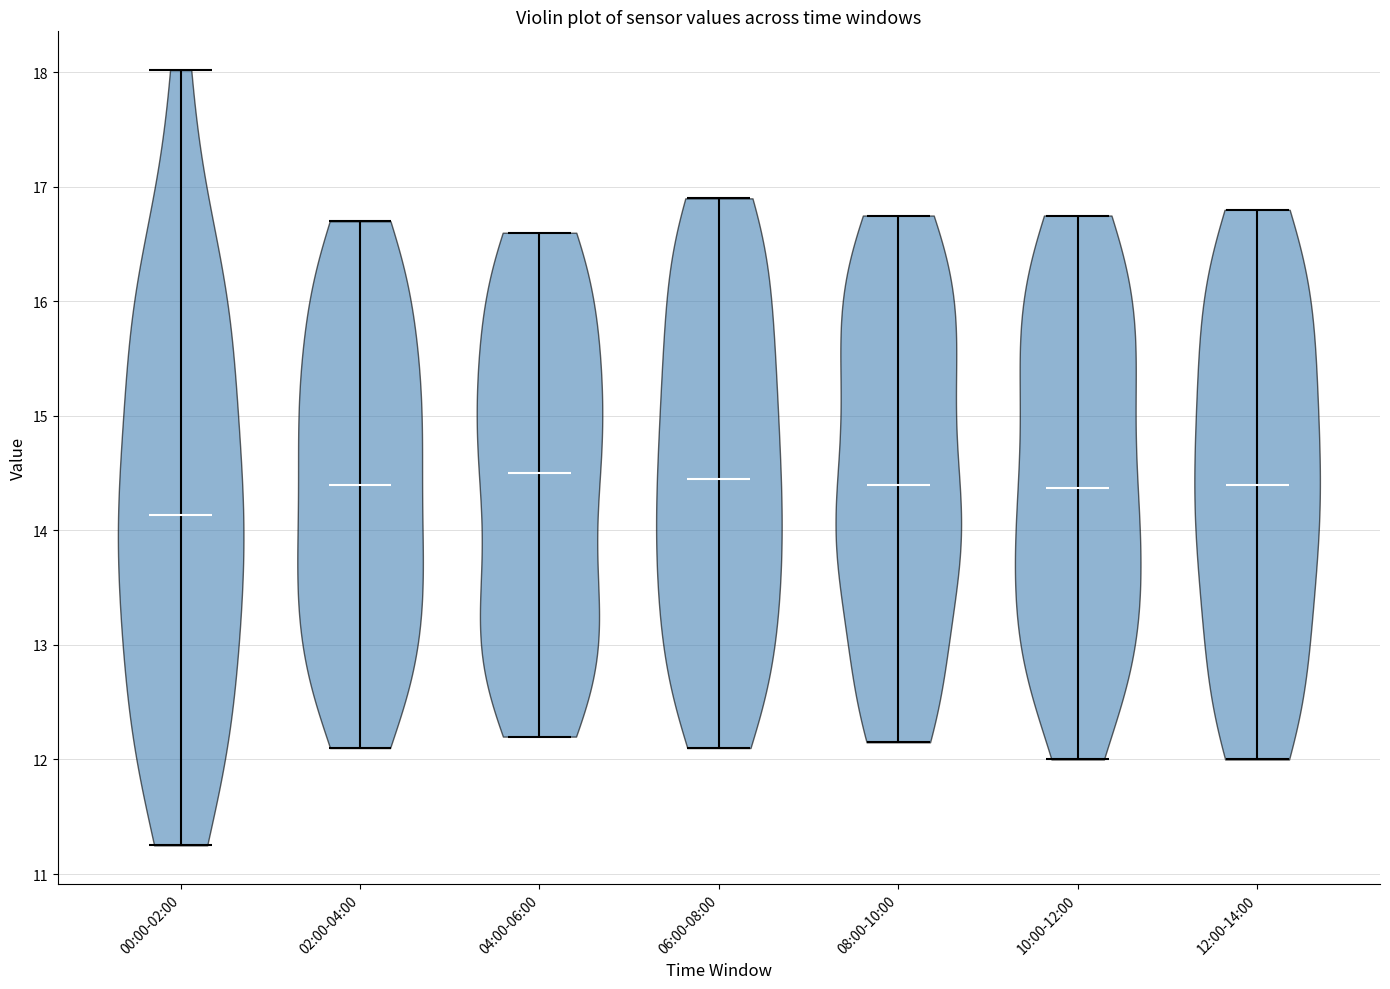

What is the highest point the violin for 00:00-02:00 reaches on the y-axis? The values are not printed on the chart, so give them approximately, as read against the axis.

18.0